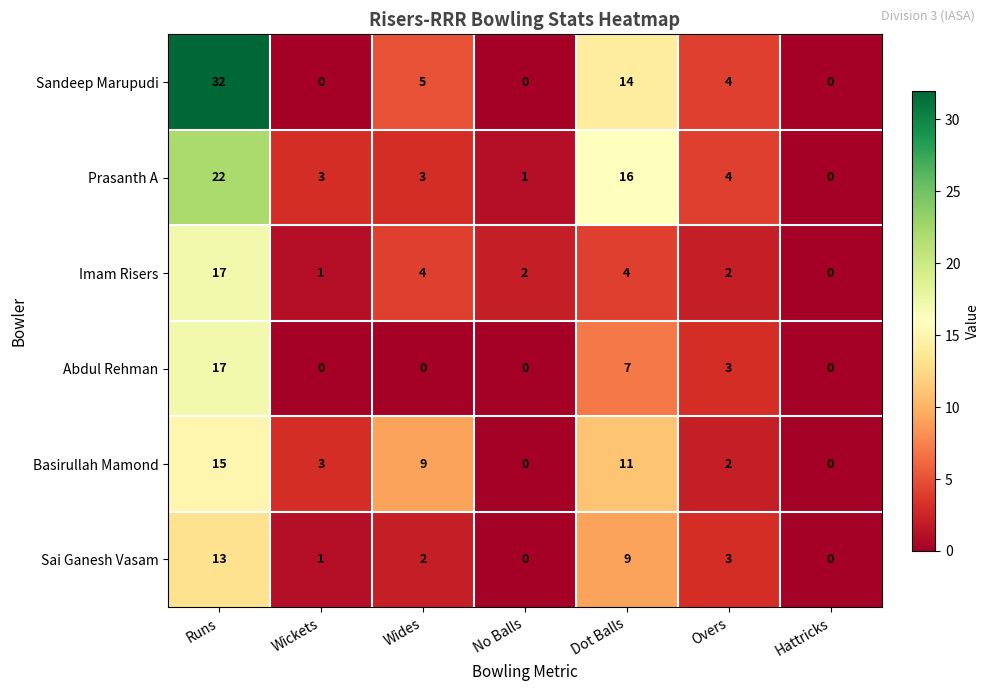

Read the Basirullah Mamond value at Dot Balls.

11